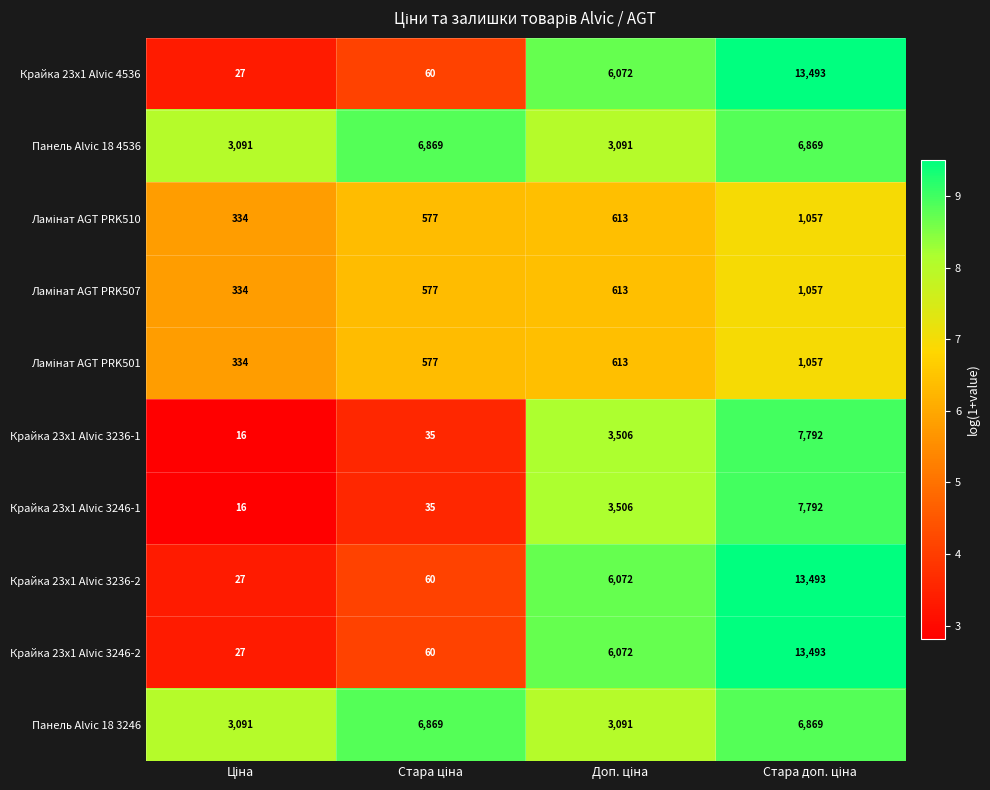

What is the highest value of the Панель Alvic 18 3246 series?

6869